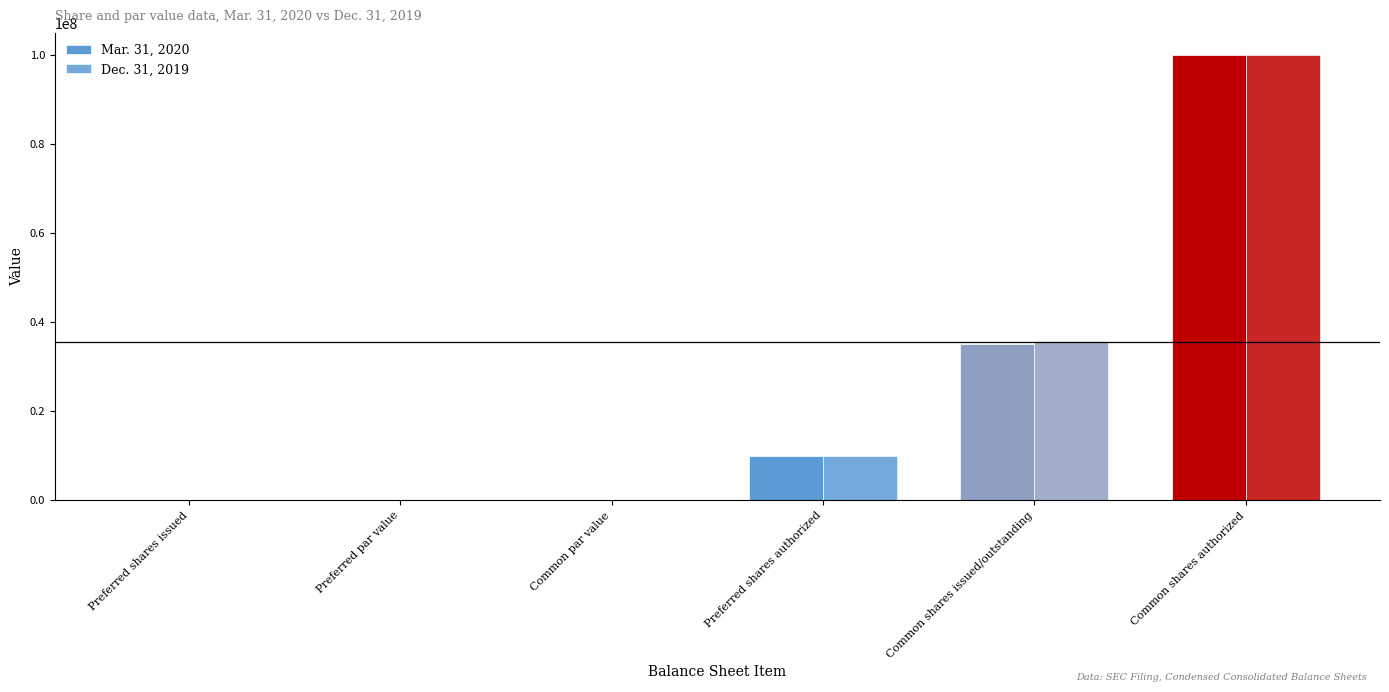

How many data points does each series have?

6